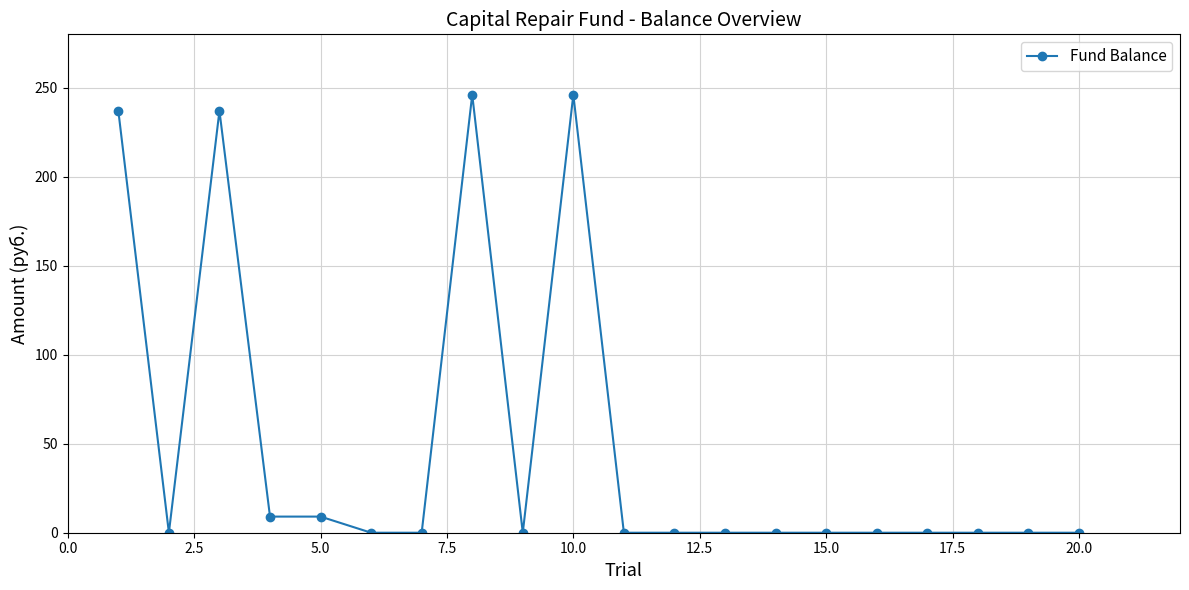

What is the maximum value shown in the chart?

246.1